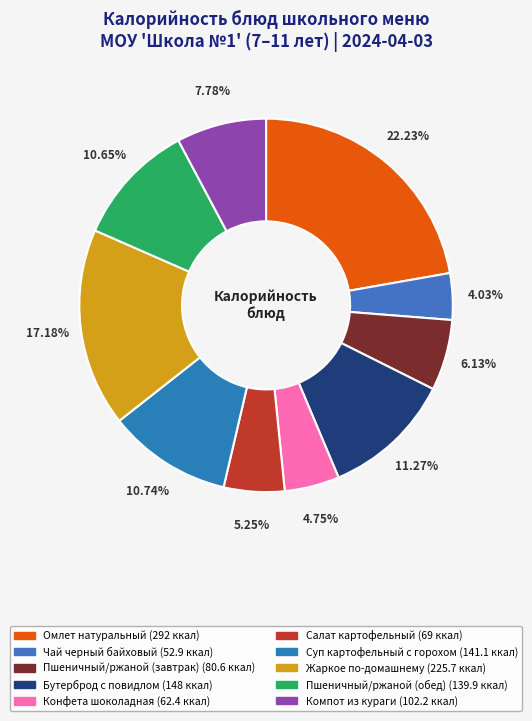

What portion of the pie excludes Пшеничный/ржаной (завтрак)?

93.9%